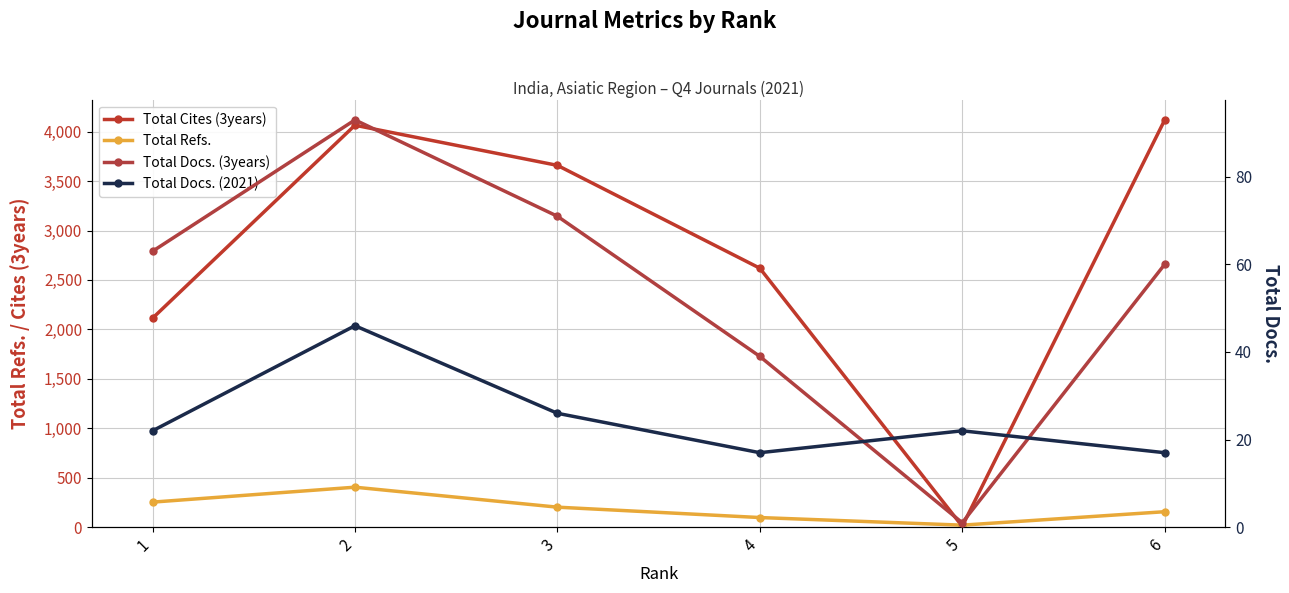

In Total Docs. (2021), how many points are lower than both neighbors (excluding endpoints)?

1